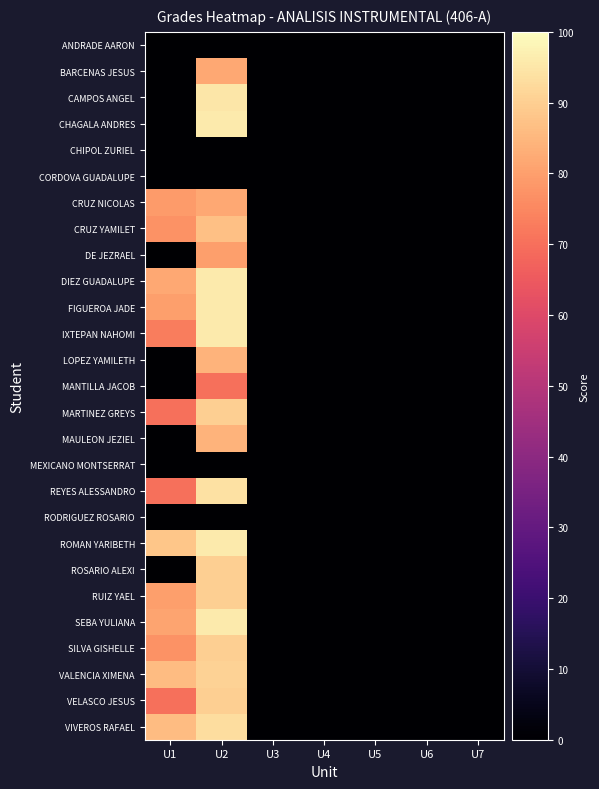

What is the greatest value displayed?

96